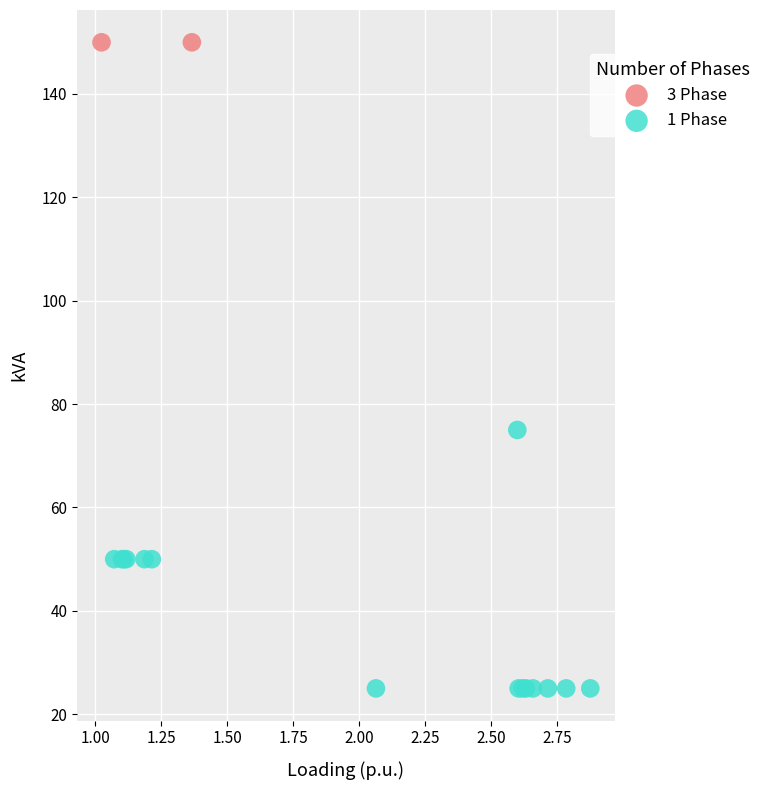

What are all the series names shown in the legend?

3 Phase, 1 Phase